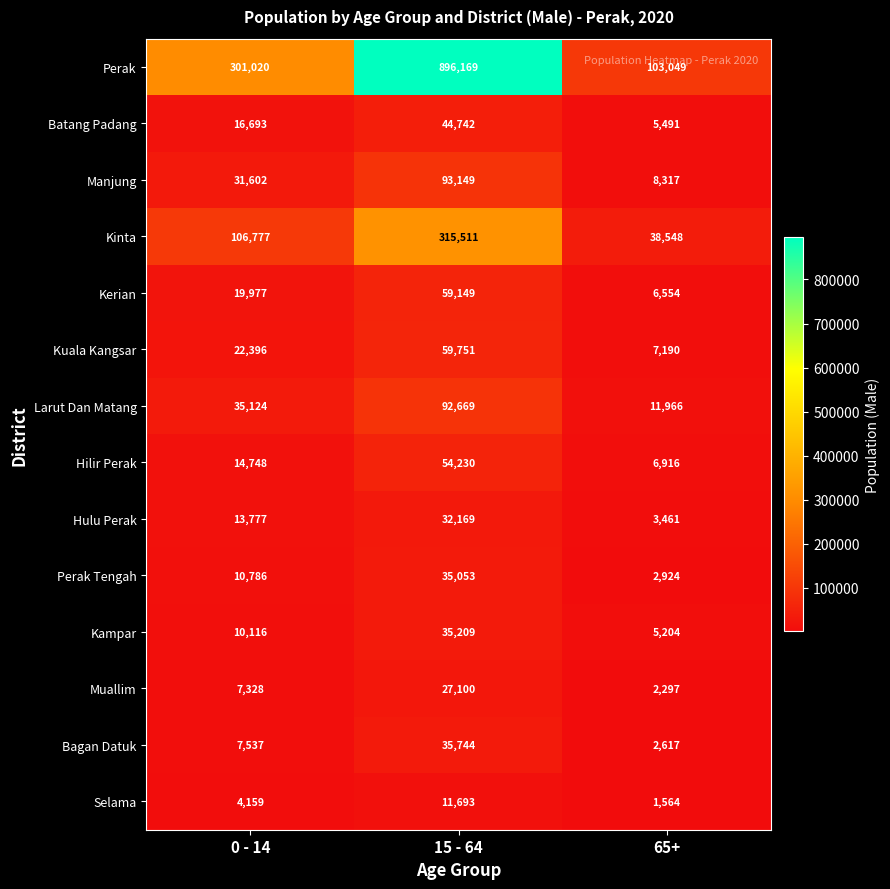

How many categories are shown in the chart?

3